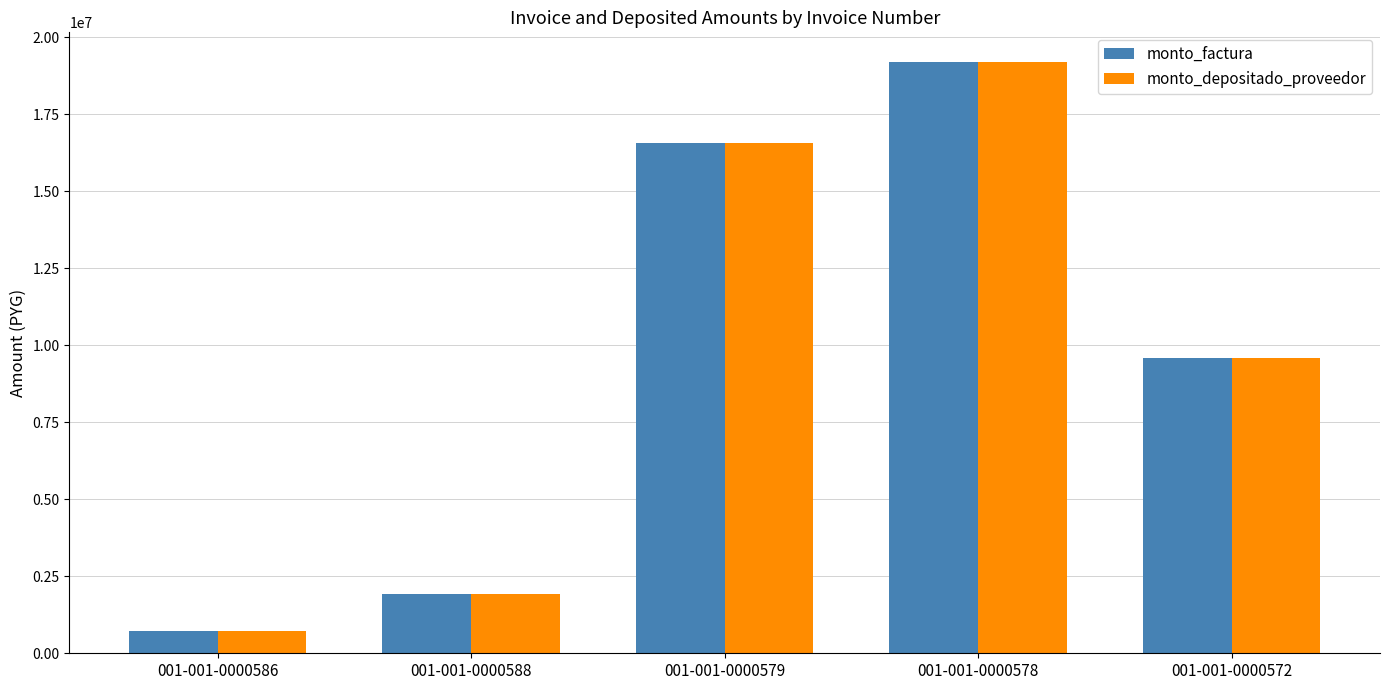

How many values in the monto_factura series are below 9601220?

2